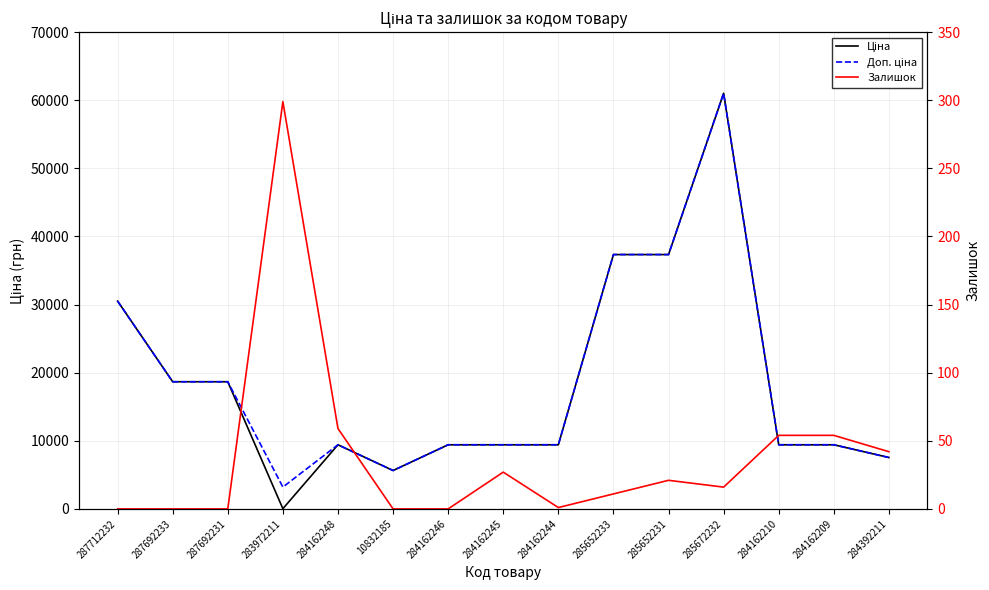

What is the sum of all Залишок values?

584.0